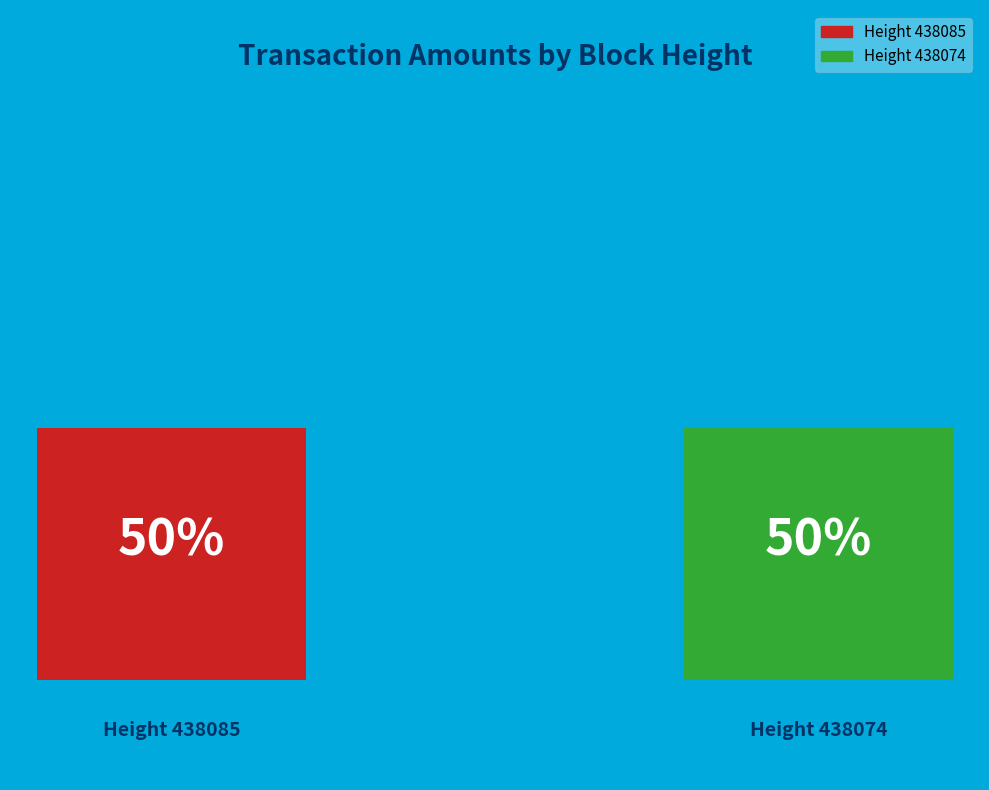

Combined, what portion of the pie is 438085 and 438074?

100.0%